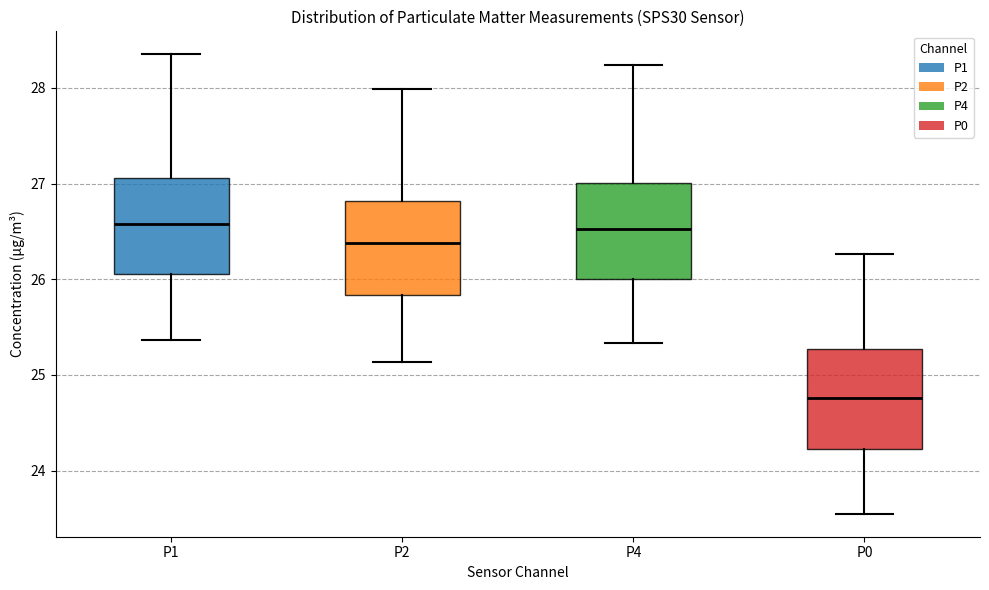

Where is the upper edge of the box for P2 on the y-axis? The values are not printed on the chart, so give them approximately, as read against the axis.

26.8